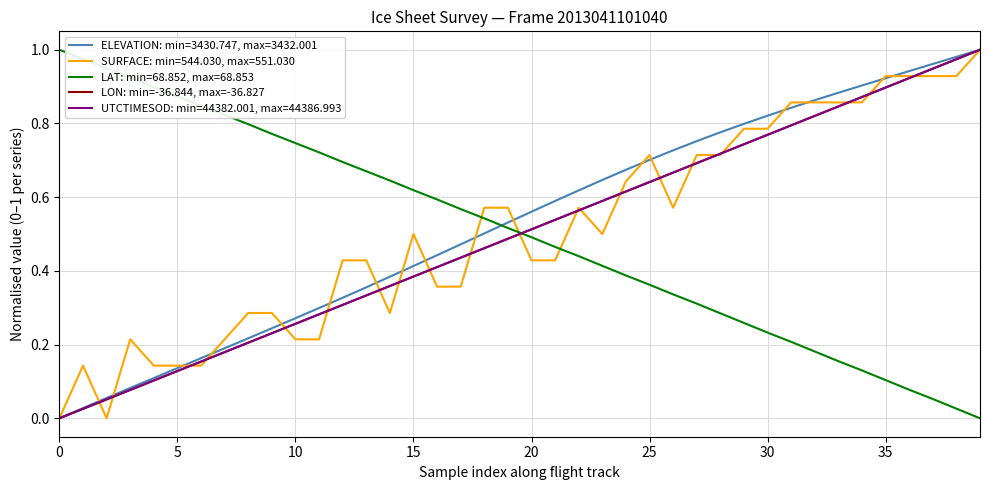

How many lines are shown in the chart?

5